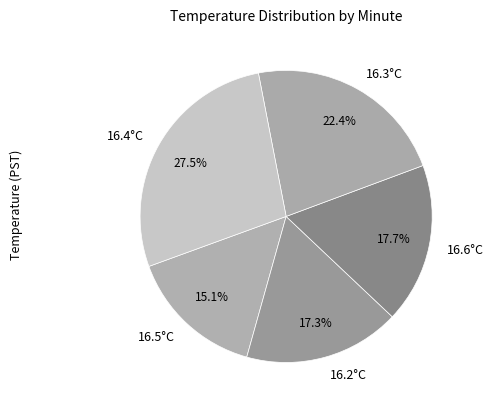

Approximately how many times larger is the value at 16.2°C compared to 16.6°C?

1.0